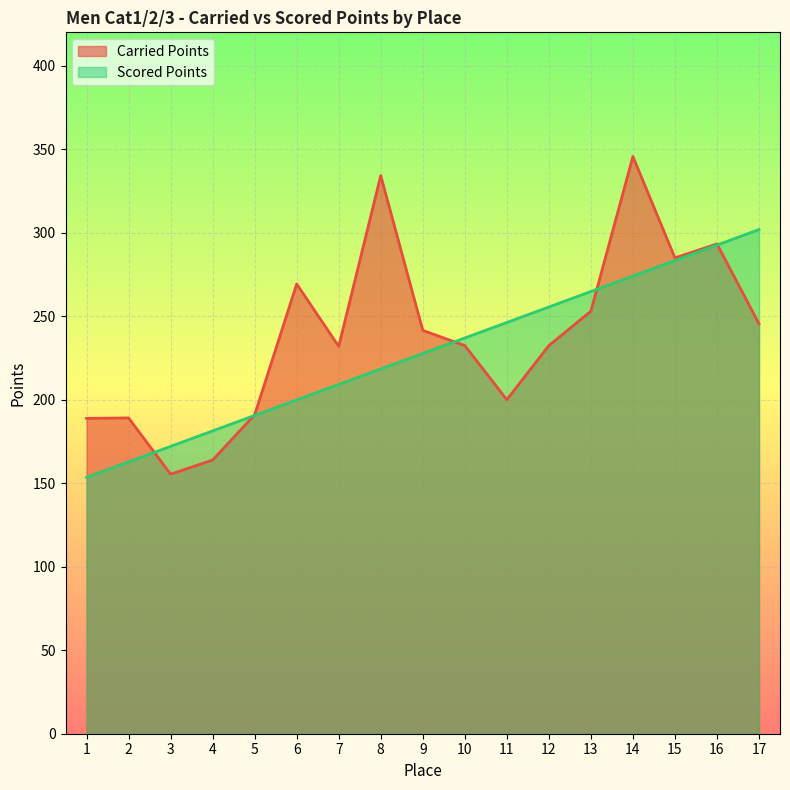

What is the sum of all Scored Points values?

3871.0